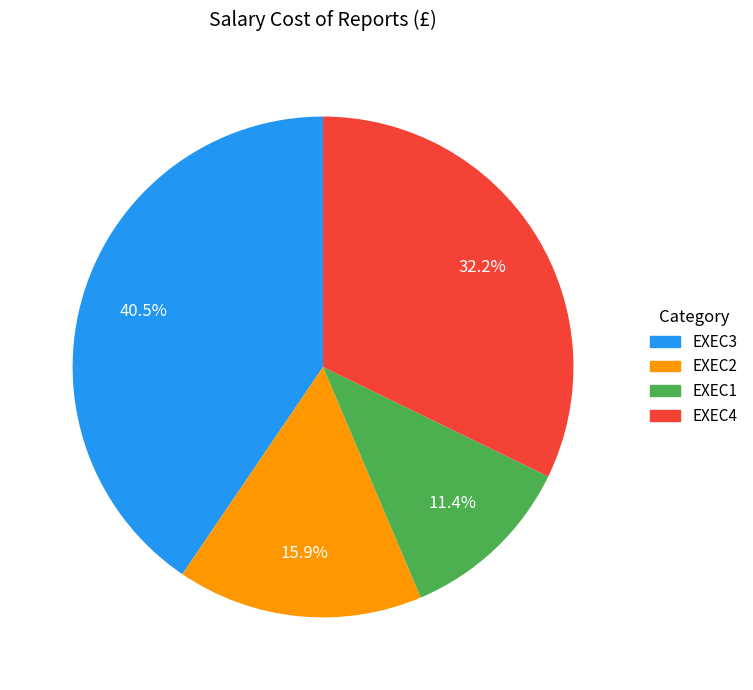

Which has a higher value, EXEC3 or EXEC2?

EXEC3